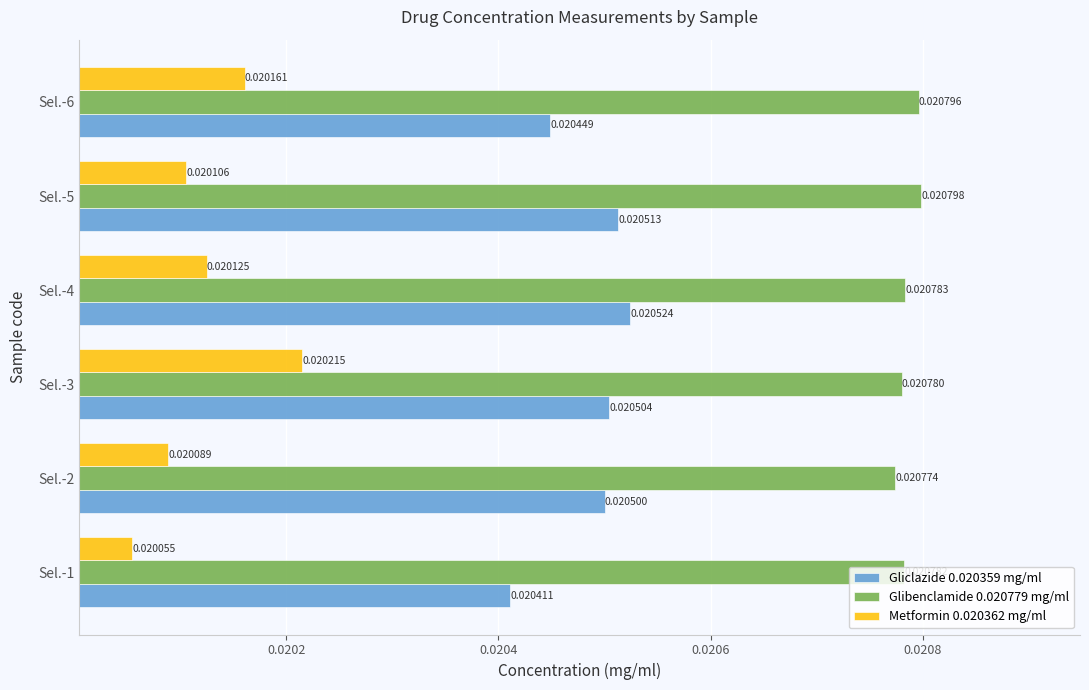

Rank the series by their maximum value, from highest to lowest.

Glibenclamide 0.020779 mg/ml, Gliclazide 0.020359 mg/ml, Metformin 0.020362 mg/ml